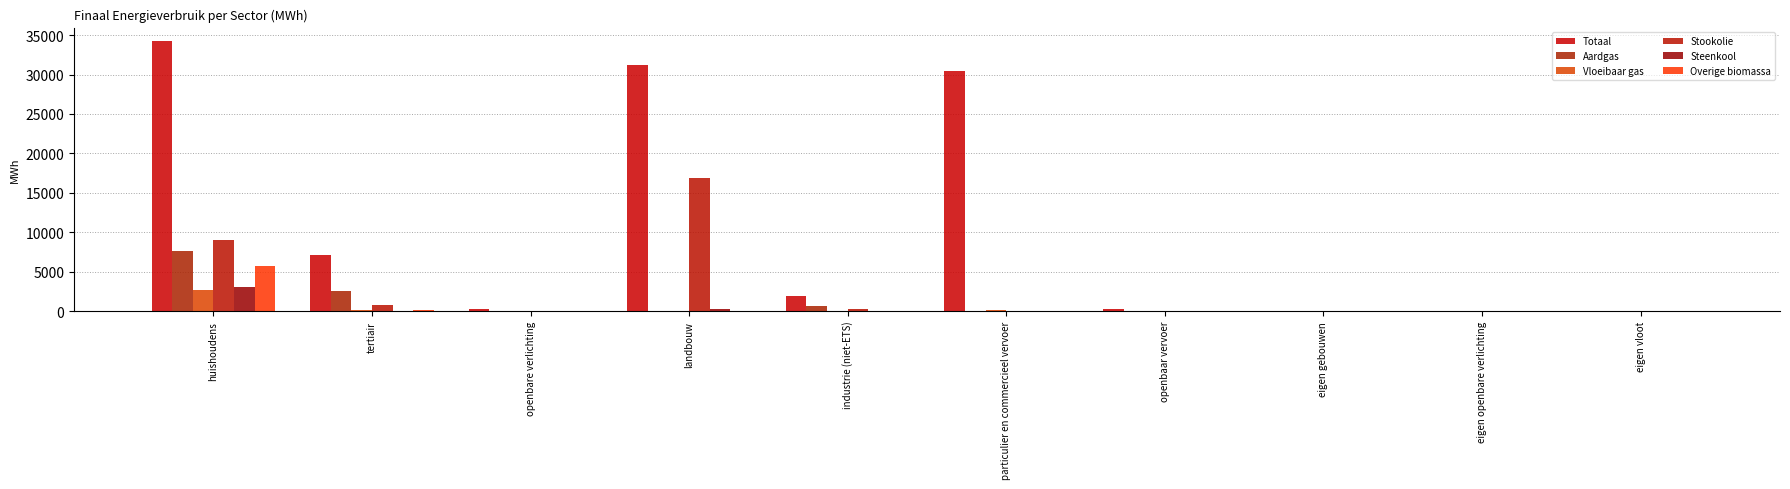

Which series has the largest range (max minus min)?

Totaal